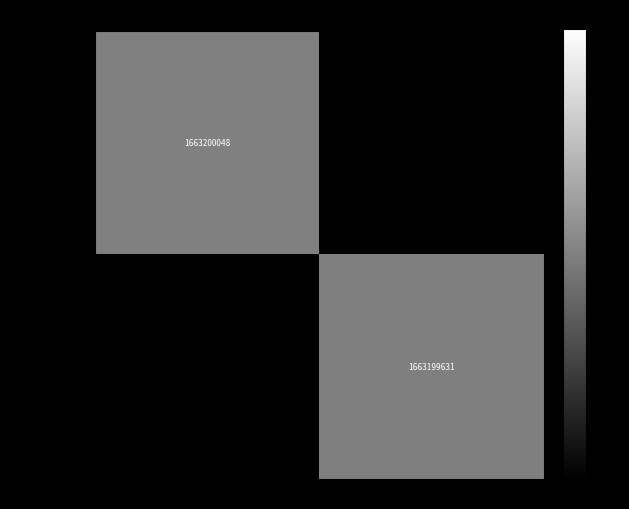

At how many categories does at least one series exceed 0?

2